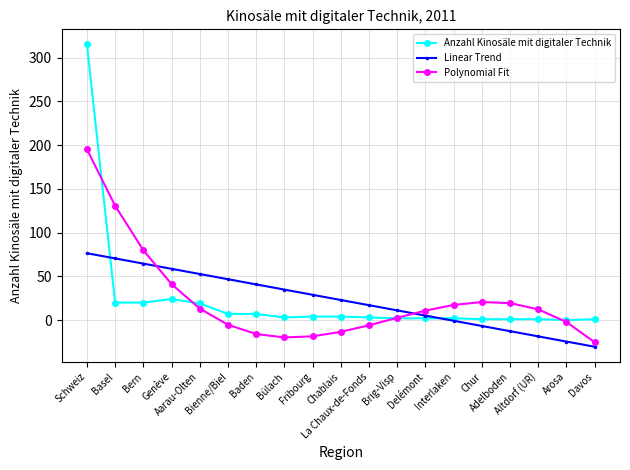

Which category has the lowest value in the Polynomial Fit series?

Davos